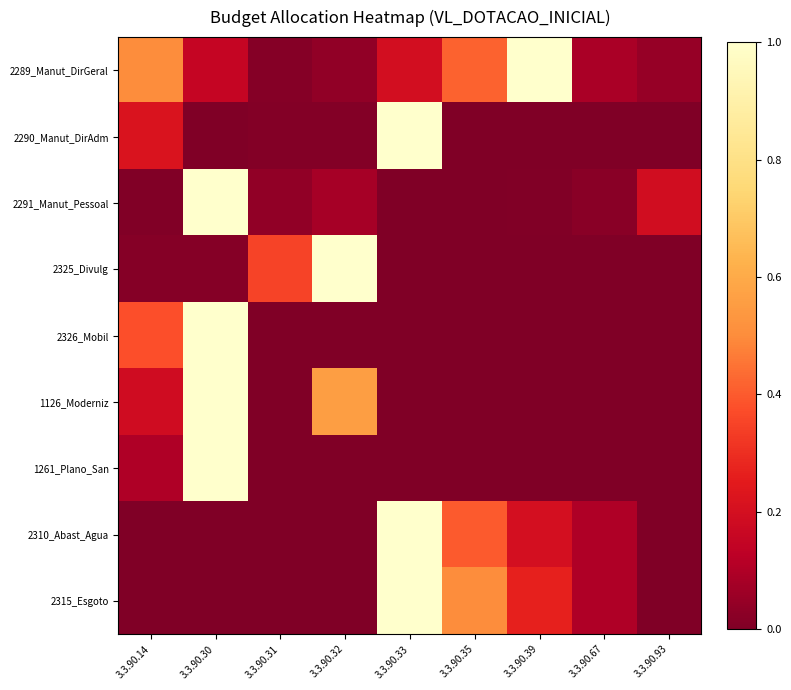

At how many categories does at least one series exceed 0?

9